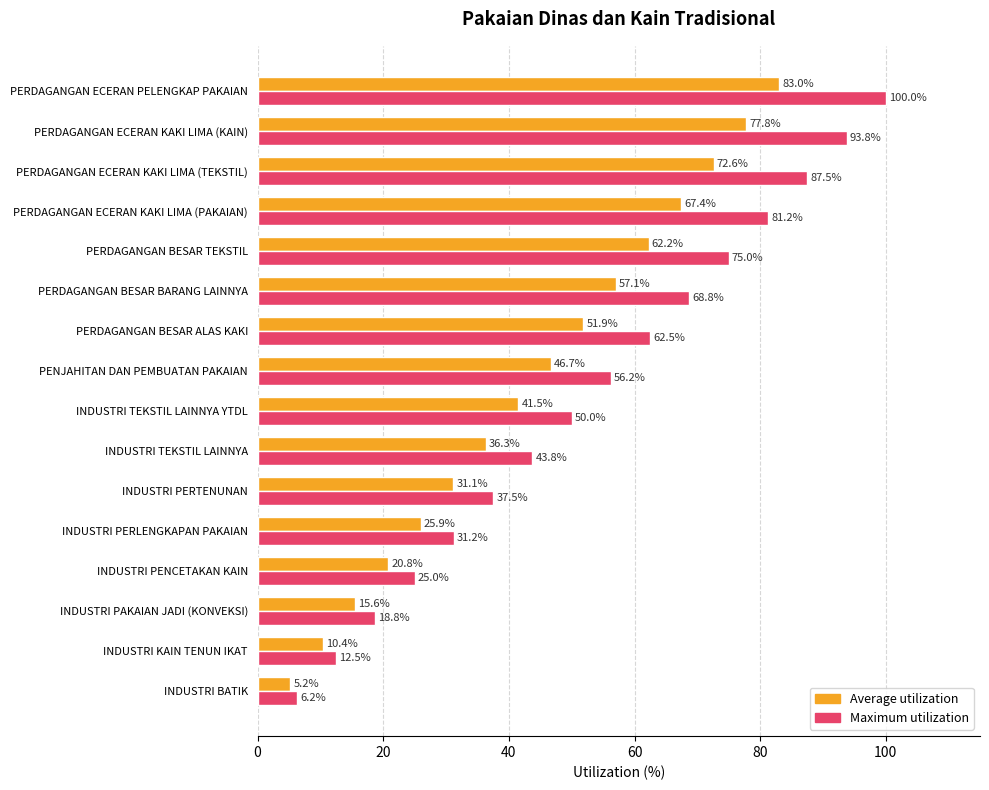

Which series has the largest range (max minus min)?

Maximum utilization